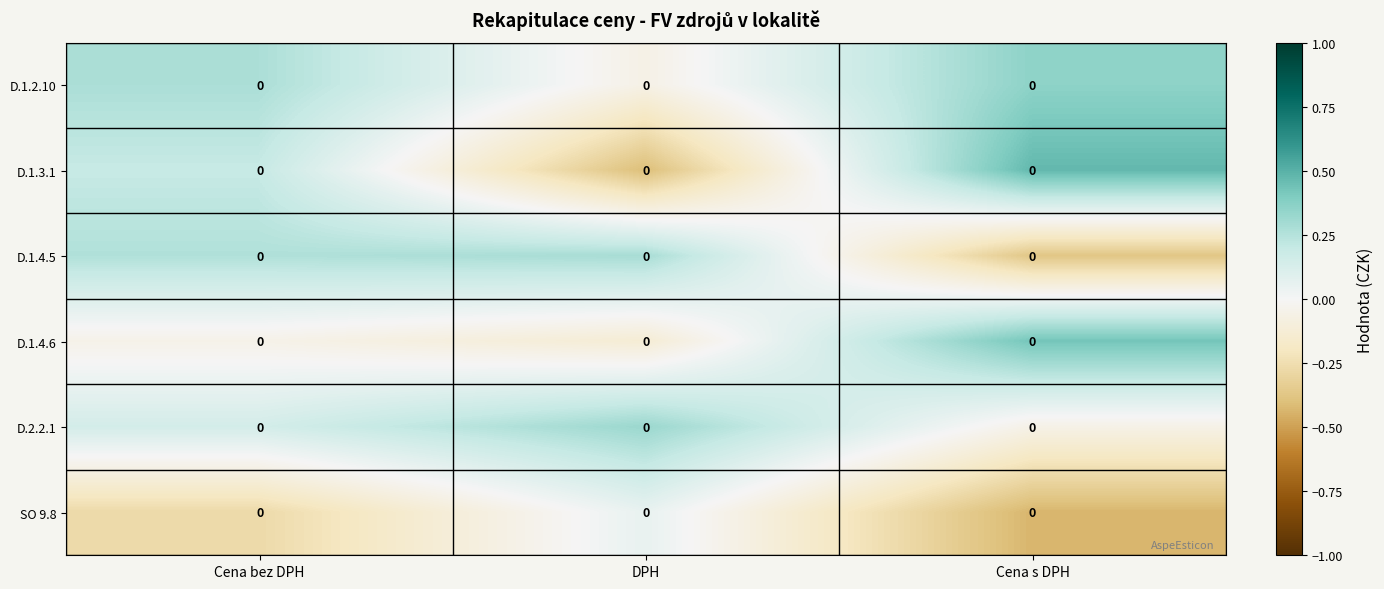

List the labels in order of D.1.2.10 value, smallest first.

DPH, Cena bez DPH, Cena s DPH